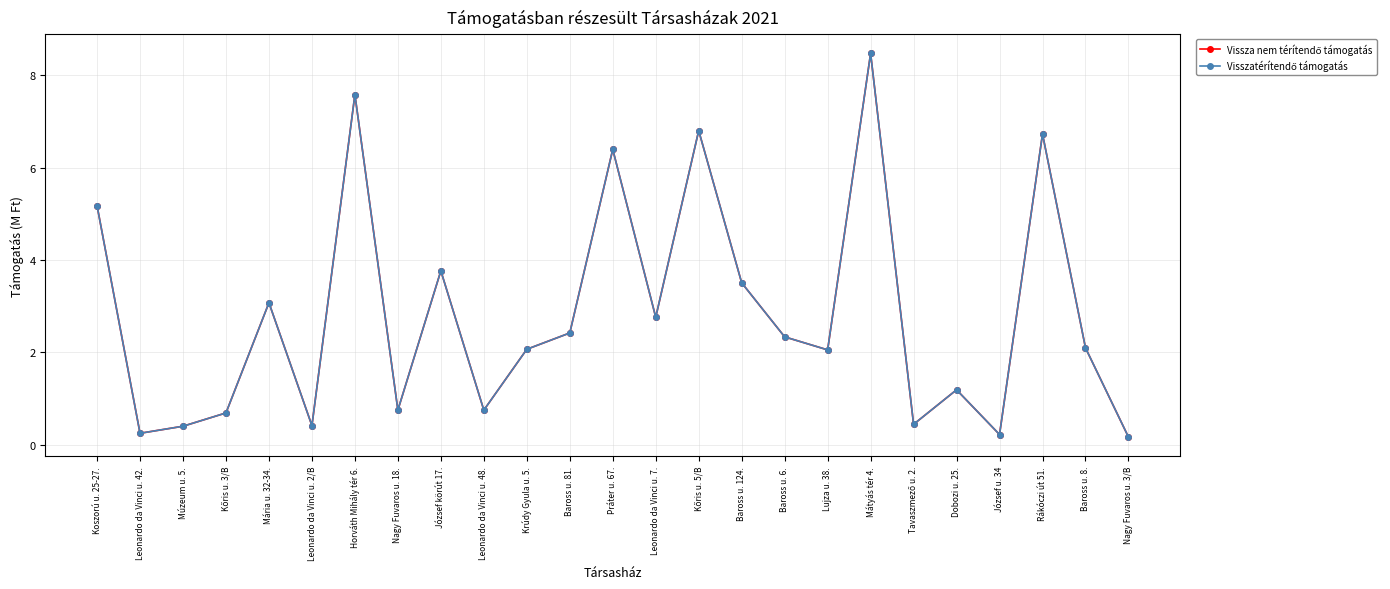

Is this an area chart (filled region under the line)?

No